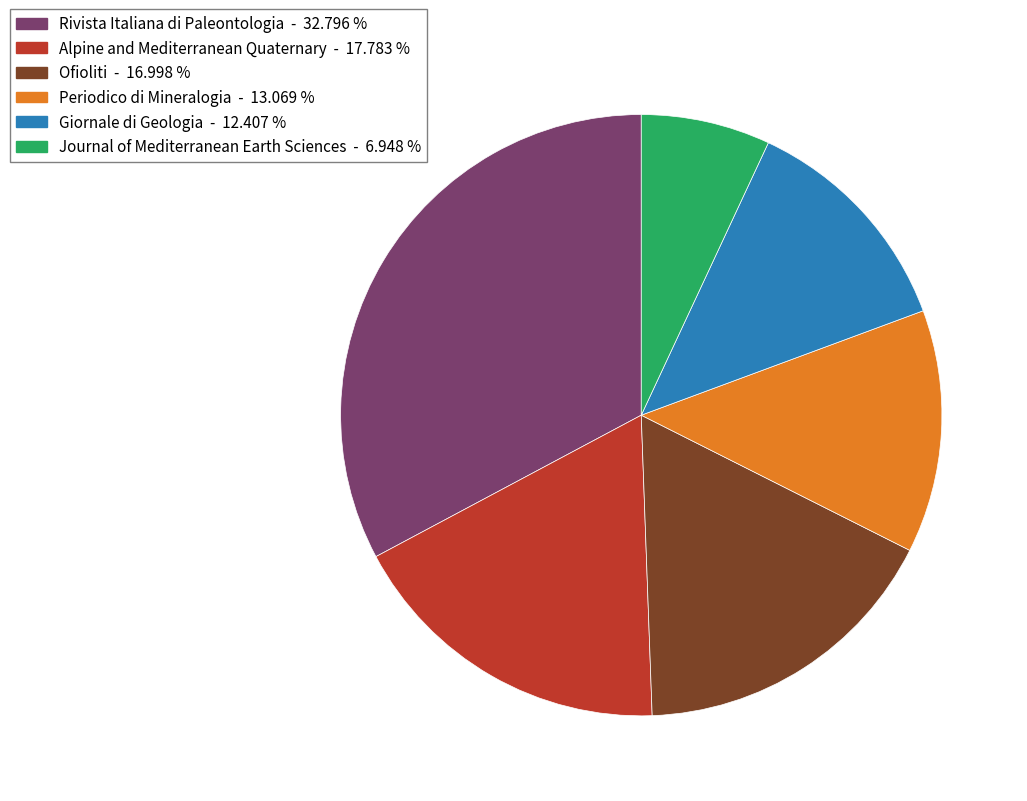

Rank the categories by value from lowest to highest.

Journal of Mediterranean Earth Sciences, Giornale di Geologia, Periodico di Mineralogia, Ofioliti, Alpine and Mediterranean Quaternary, Rivista Italiana di Paleontologia